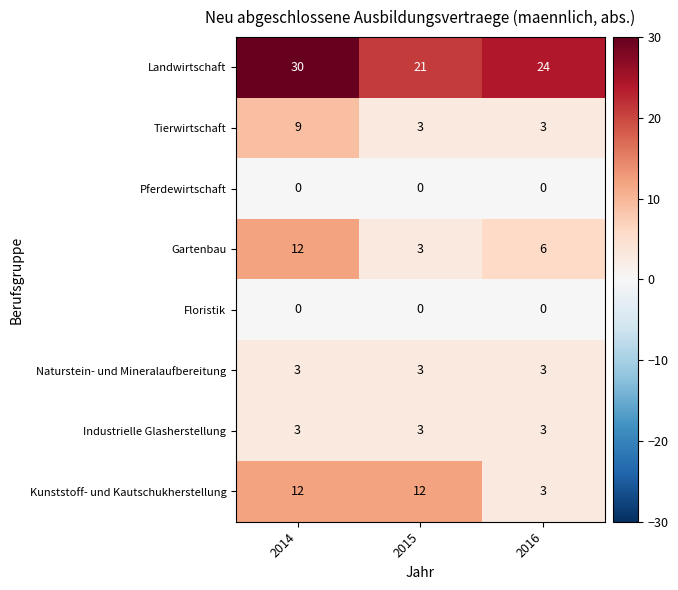

Reading left to right, transcribe all the data shown in this chart.

Landwirtschaft: 30	21	24
Tierwirtschaft: 9	3	3
Pferdewirtschaft: 0	0	0
Gartenbau: 12	3	6
Floristik: 0	0	0
Naturstein- und Mineralaufbereitung: 3	3	3
Industrielle Glasherstellung: 3	3	3
Kunststoff- und Kautschukherstellung: 12	12	3